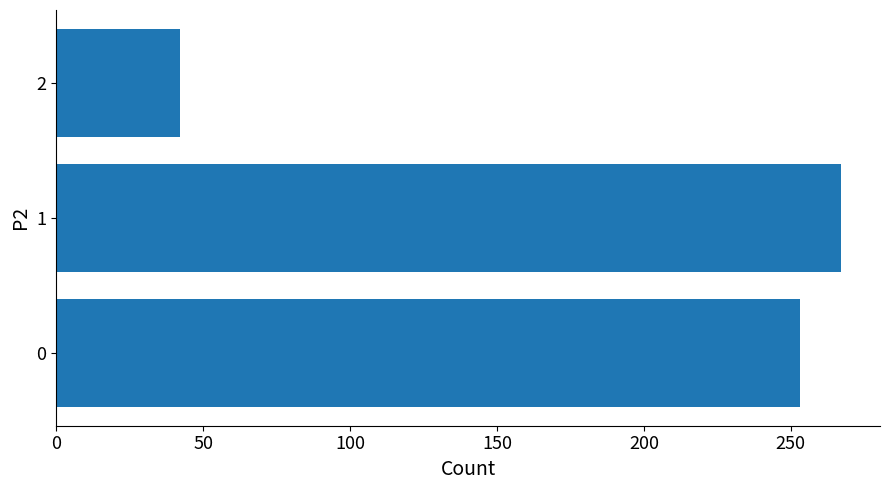

What is the difference between the second highest and minimum values?

211